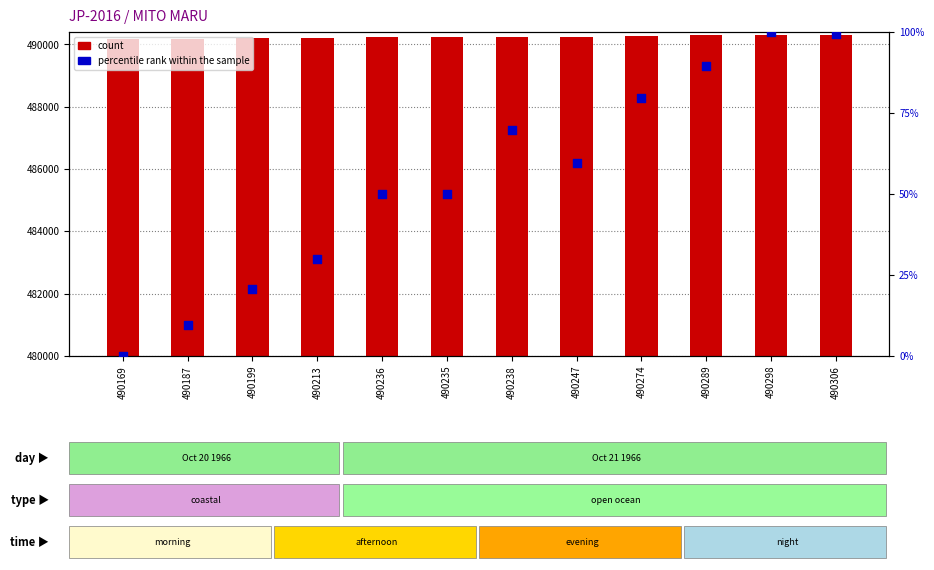

What are all the series names shown in the legend?

count, percentile rank within the sample